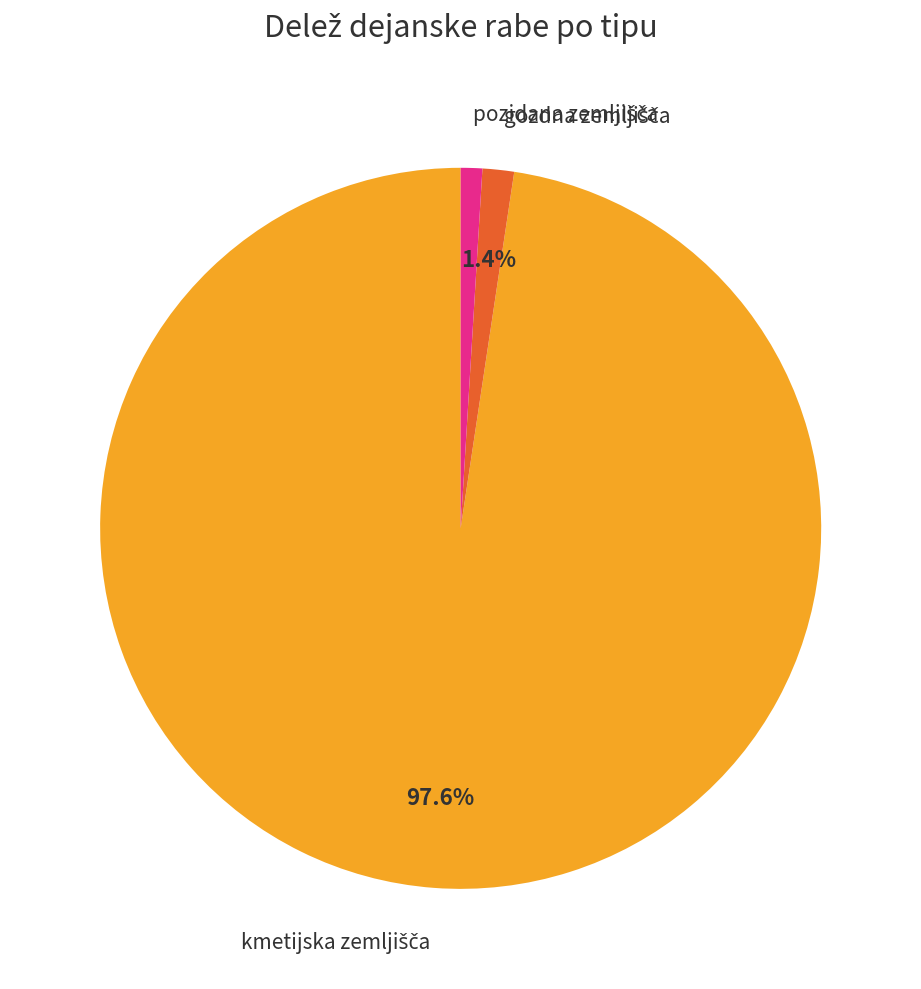

To the nearest percent, what is the average slice percentage?

33%